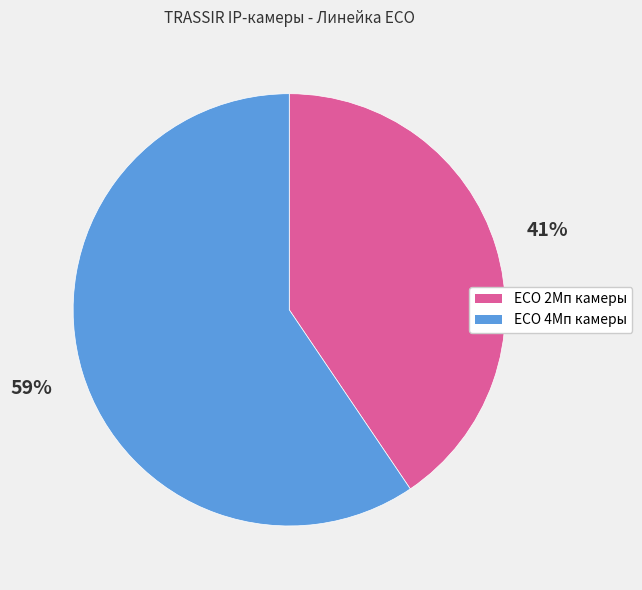

Does any single category account for the majority?

Yes